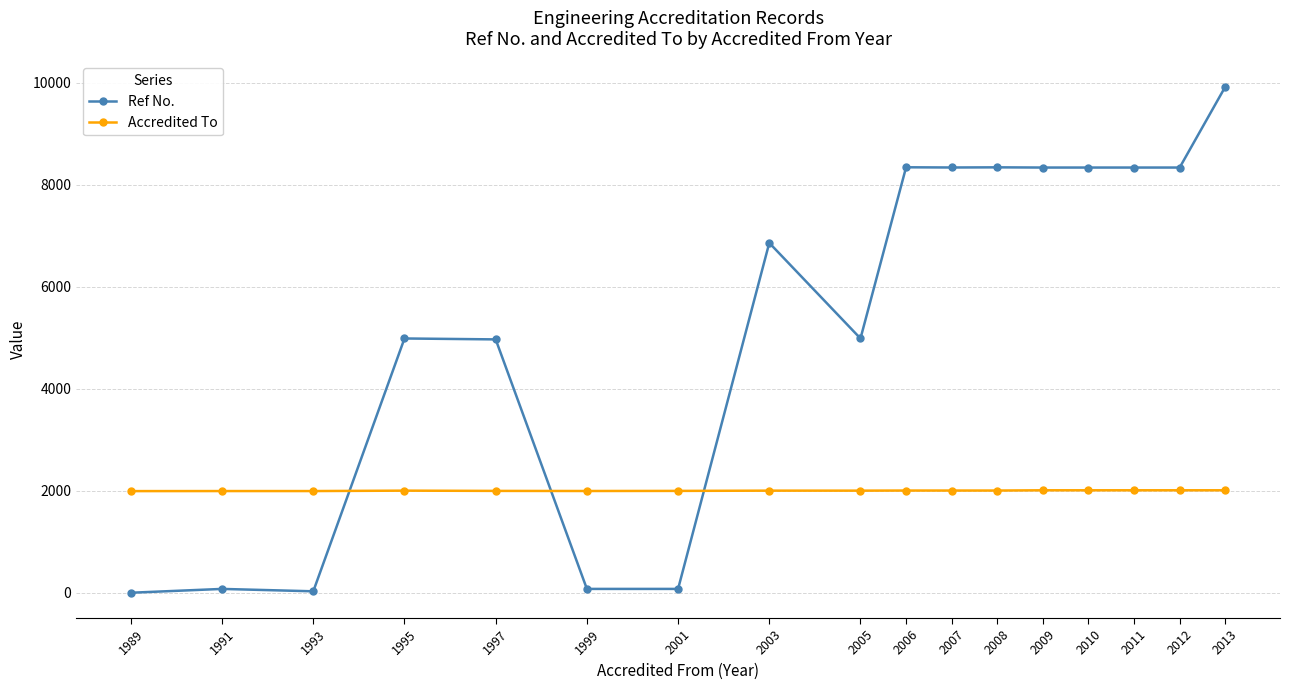

How many times do Accredited To and Ref No. cross each other?

3